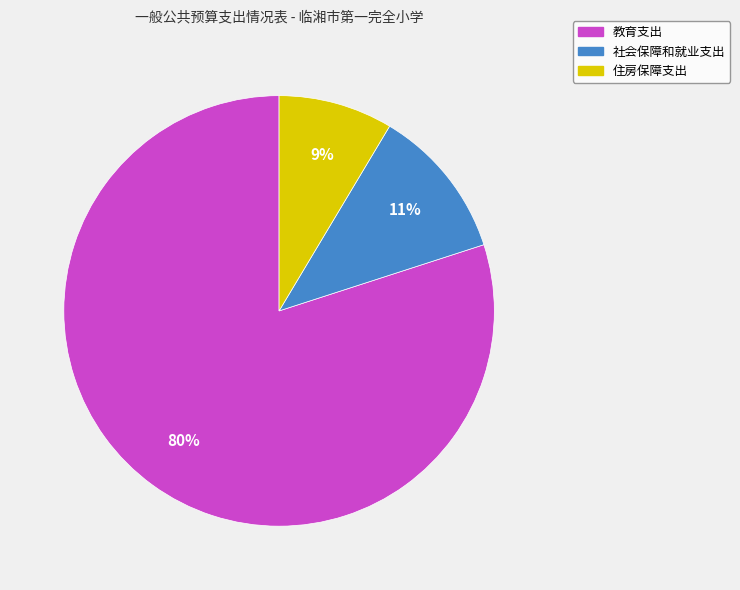

True or false: 社会保障和就业支出 accounts for 11% of the total.

True